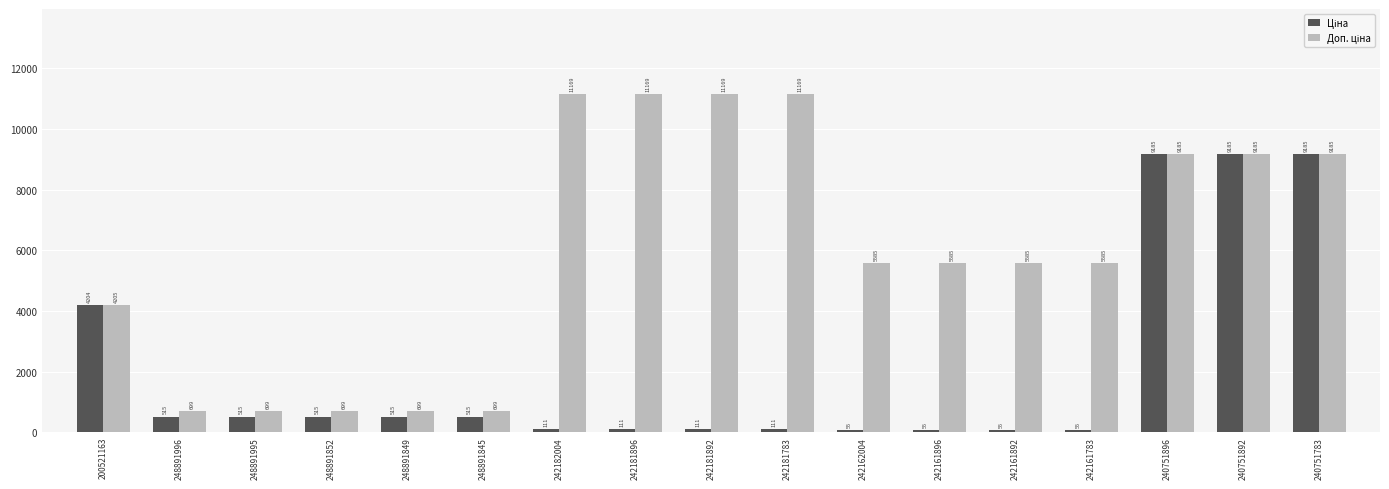

What is the label of the 13th bar from the left?

242161892